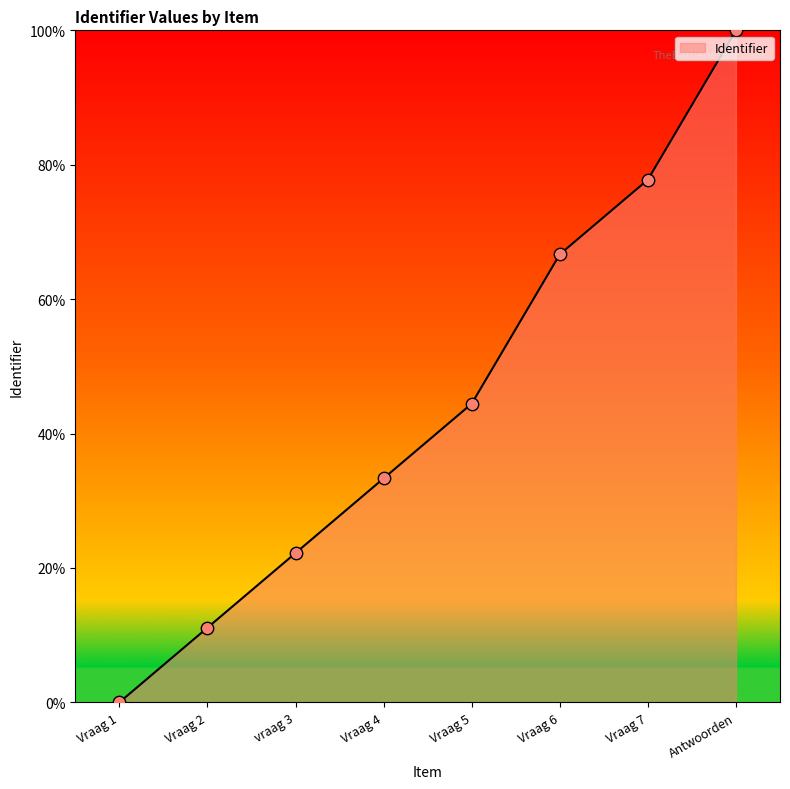

What is the change in value from vraag 3 to Vraag 7?

+55.6